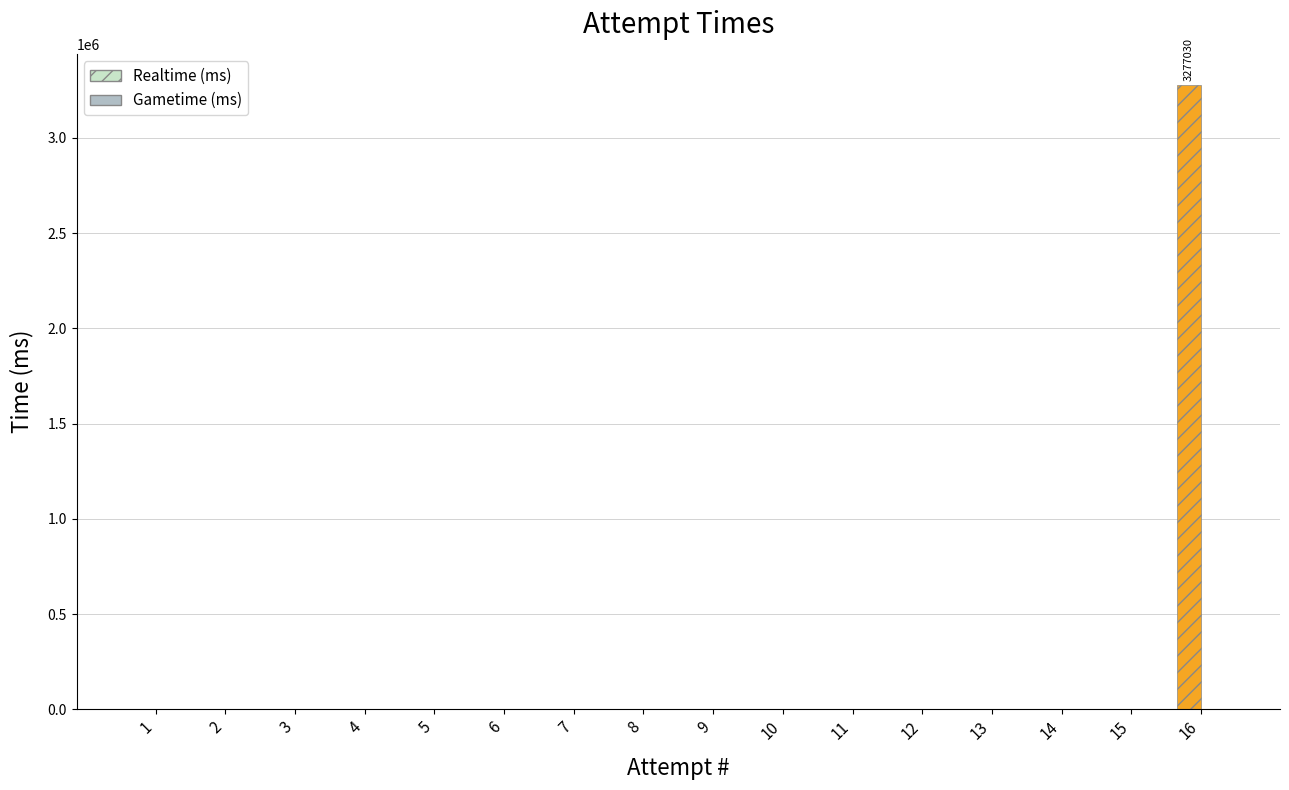

What is the sum of all values?

3277030